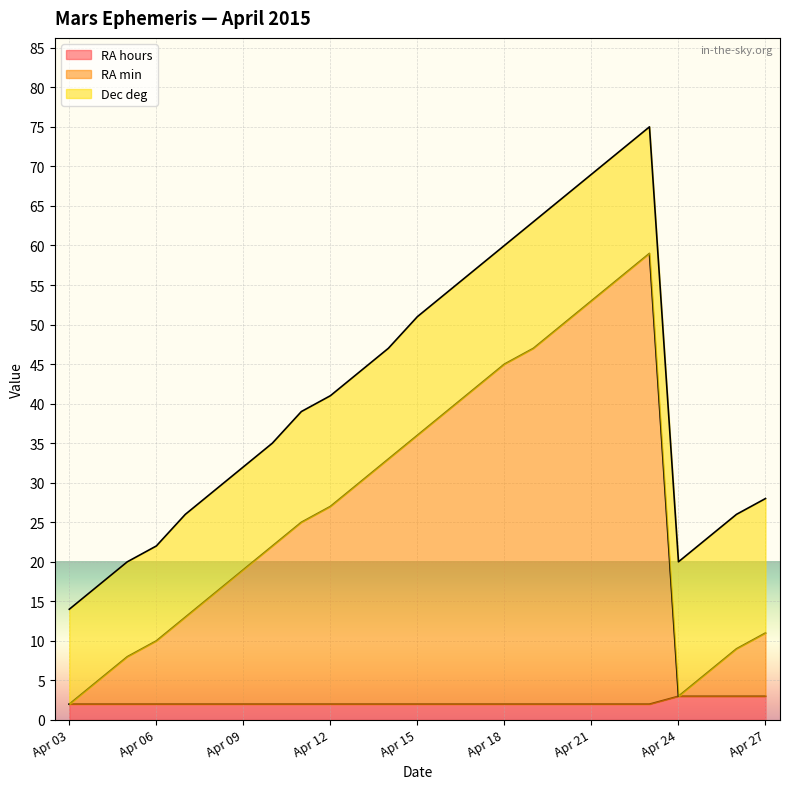

What are all the series names shown in the legend?

RA hours, RA min, Dec deg